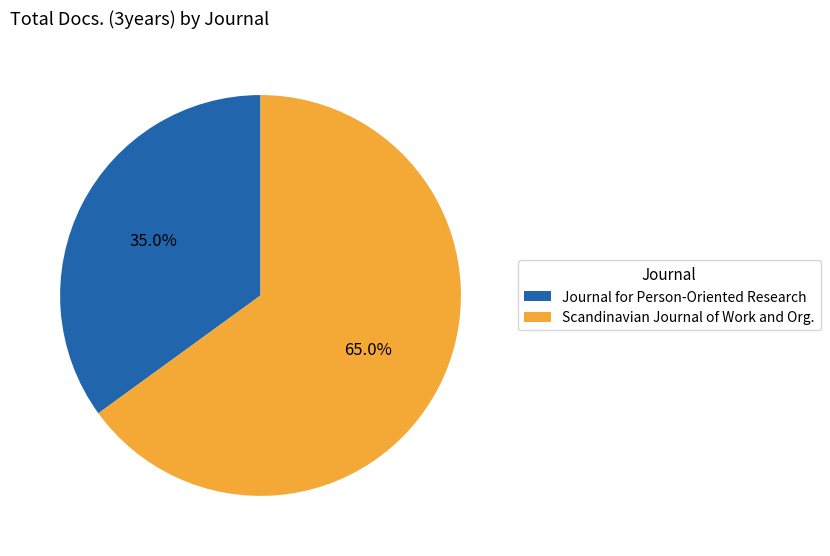

Count the number of slices in the pie.

2